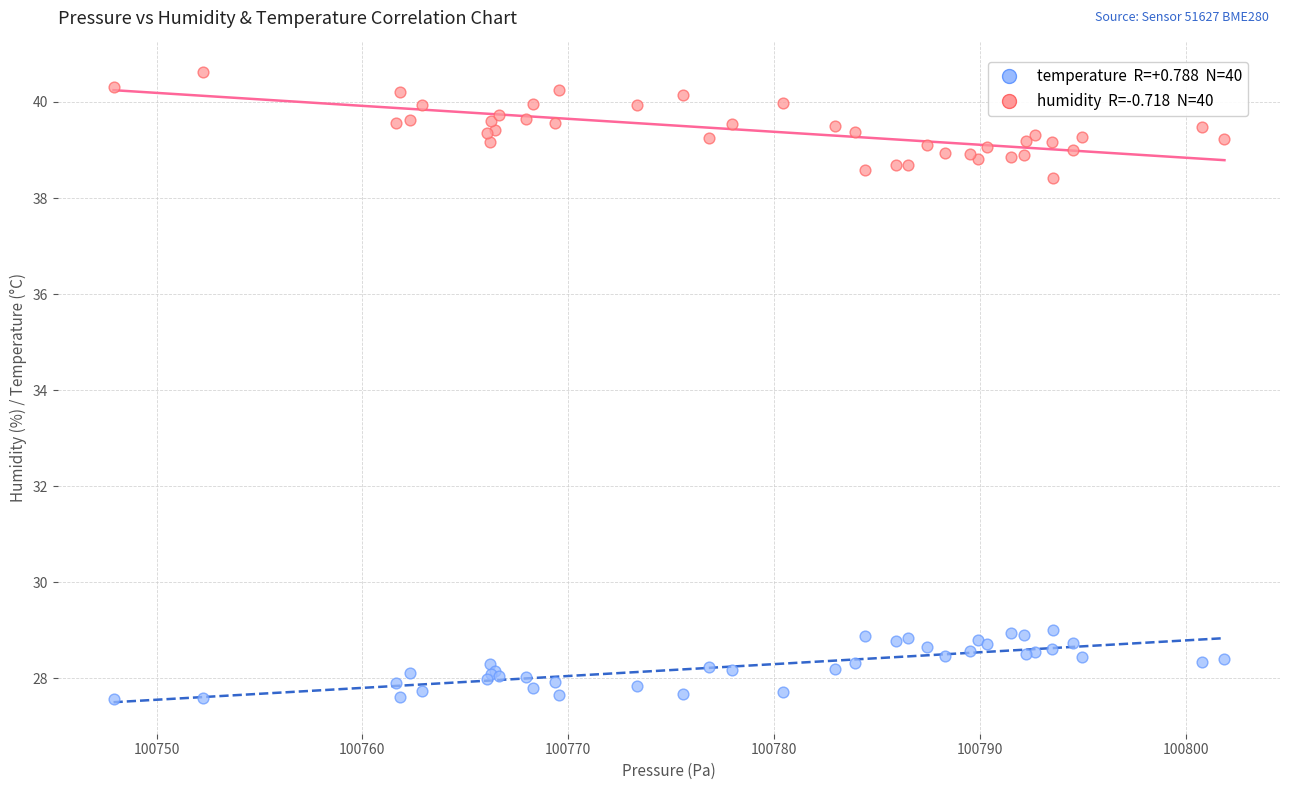

Across all series, what Y value is closest to 34?

38.4